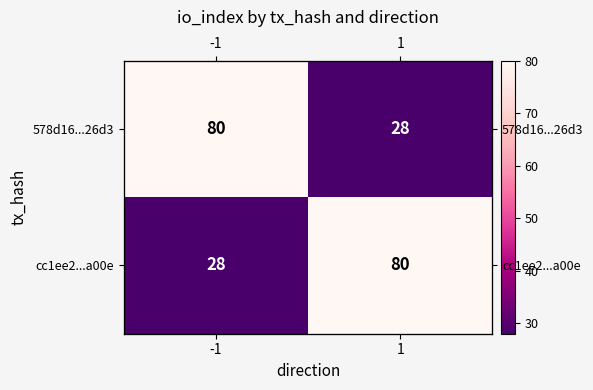

True or false: cc1ee2...a00e has a value of 12 at -1.

False